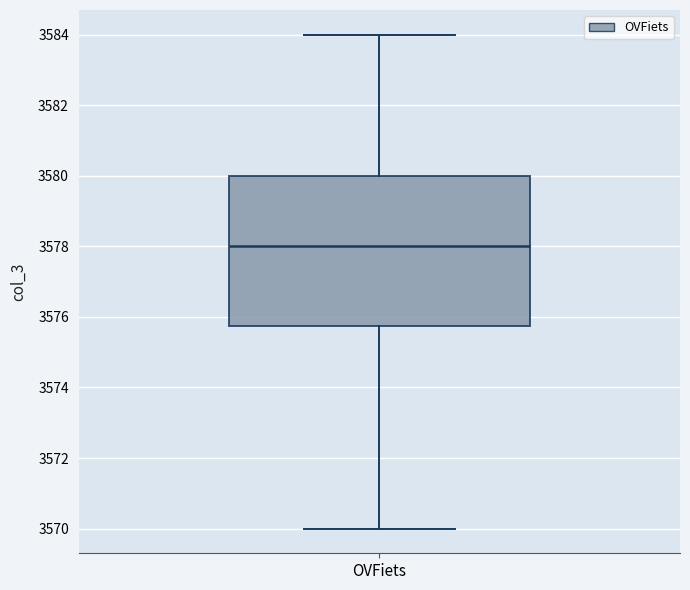

Where does the lower whisker of the box for OVFiets end on the y-axis? The values are not printed on the chart, so give them approximately, as read against the axis.

3570.0